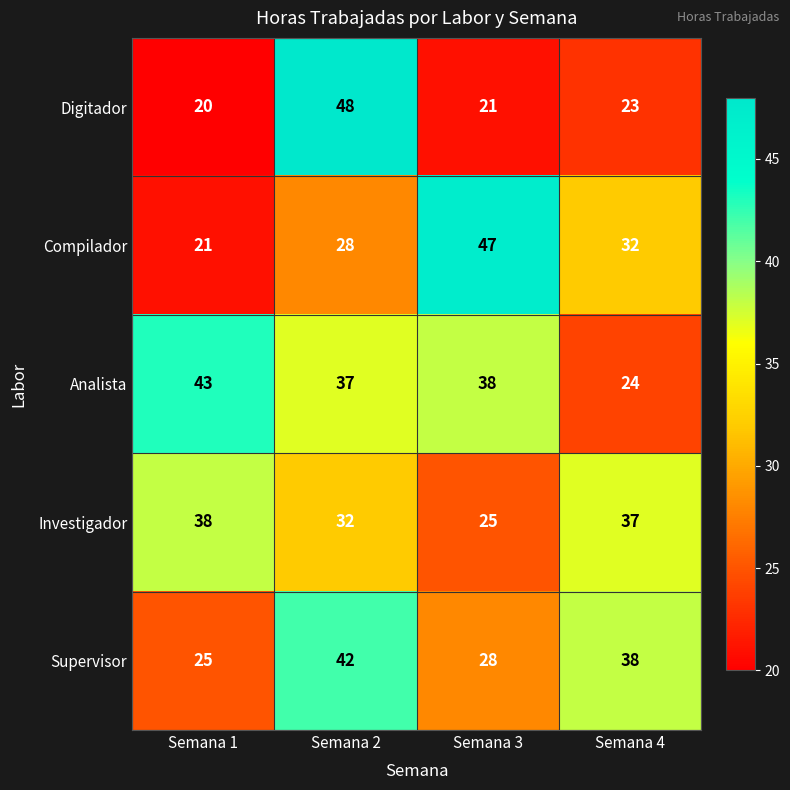

What is the approximate value of Digitador at Semana 4?

23